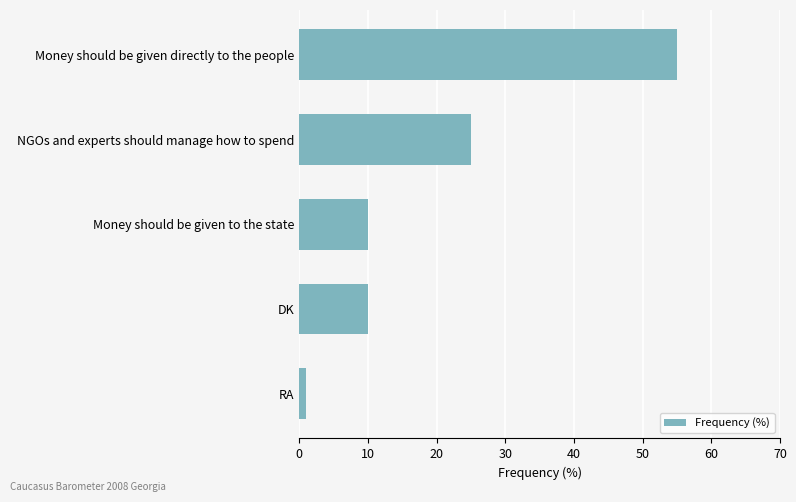

What is the label of the 1st bar from the bottom?

RA